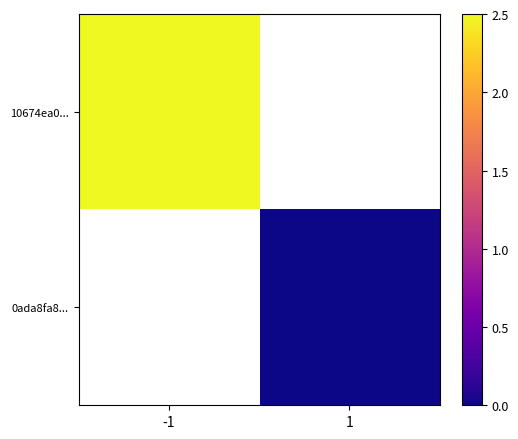

The value of 10674ea0... at -1 is 2.5. True or false?

True